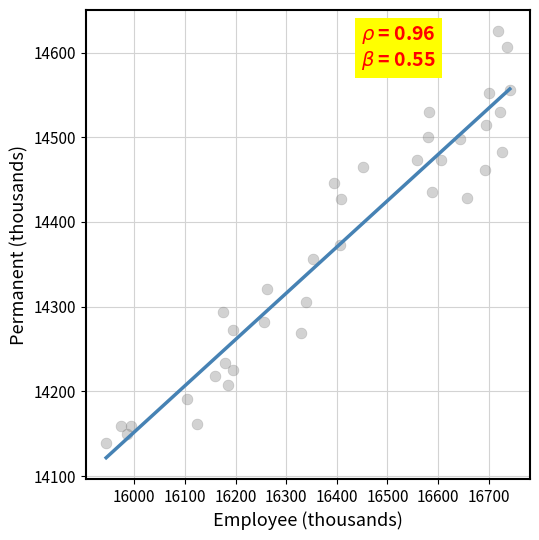

What is the range of X values (max minus min)?

797.3